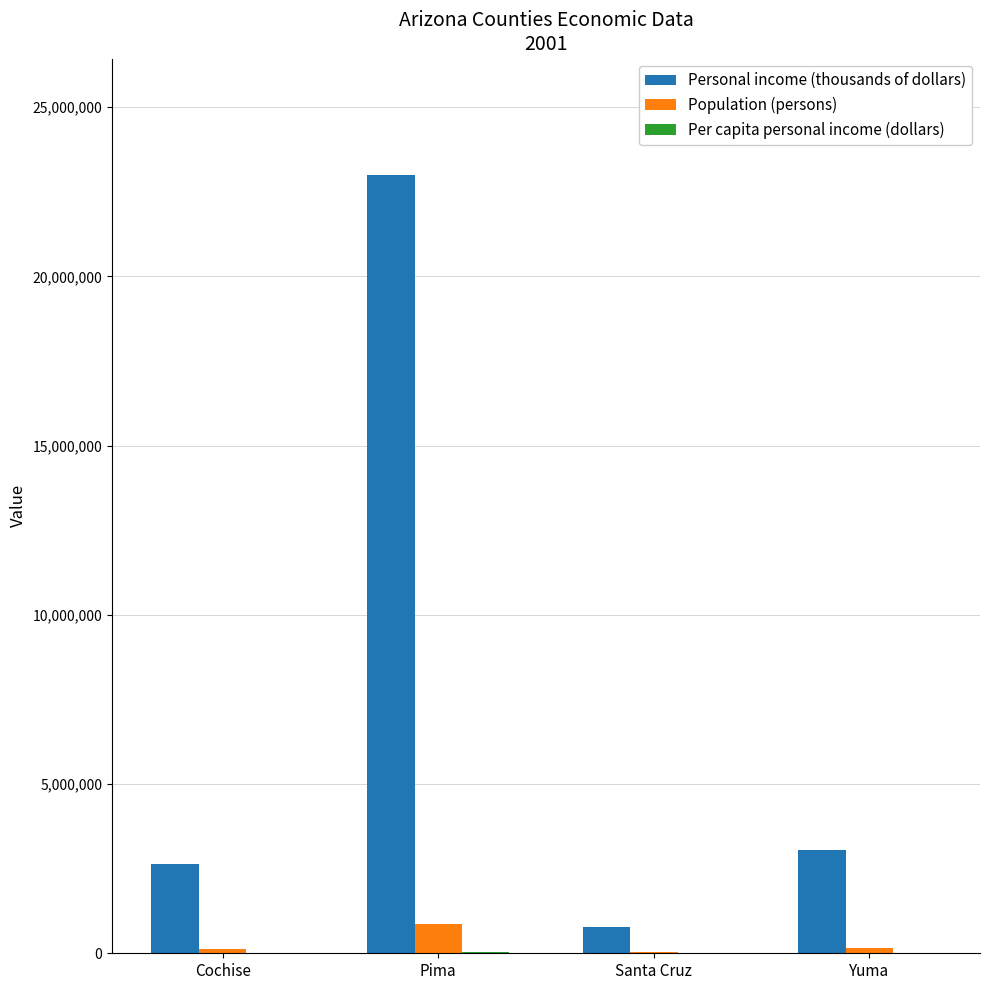

At which category is the sum across all series the highest?

Pima